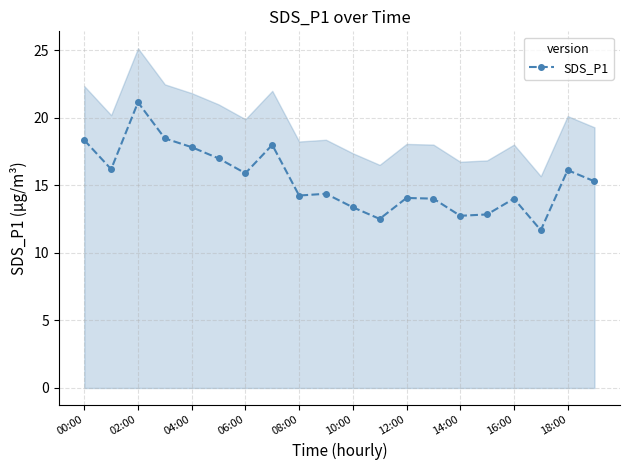

Reading left to right, what are all the values shown in this chart?

18.4	16.2	21.1	18.5	17.8	17.0	15.9	18.0	14.2	14.4	13.4	12.5	14.1	14.0	12.8	12.8	14.0	11.7	16.1	15.3